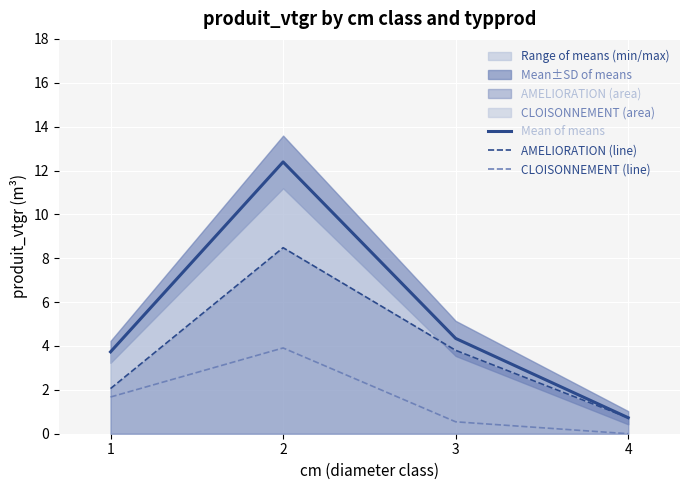

Reading left to right, extract all data points from this chart.

Mean of means: 3.7	12.4	4.3	0.7
AMELIORATION (line): 2.1	8.5	3.8	0.7
CLOISONNEMENT (line): 1.7	3.9	0.5	0.0